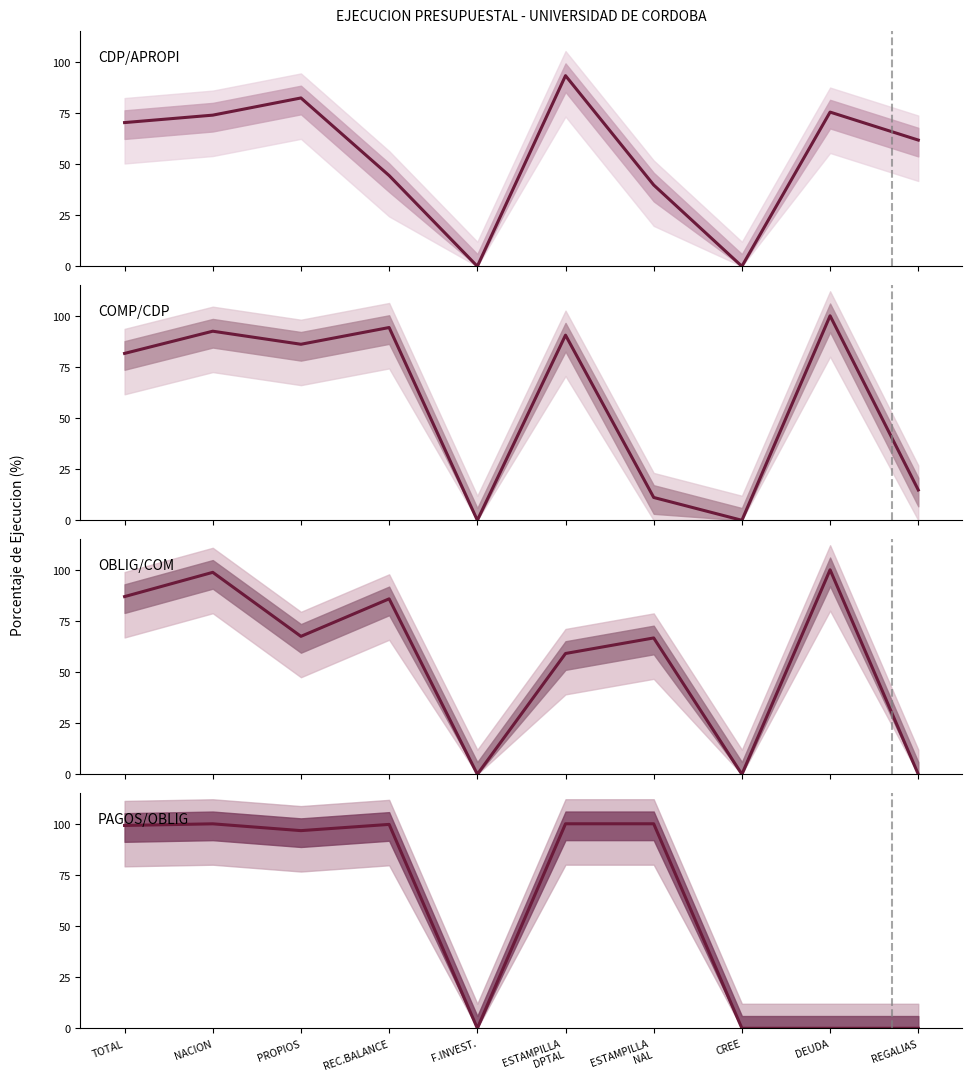

The value of PAGOS/OBLIG at CREE is 0.0. True or false?

True